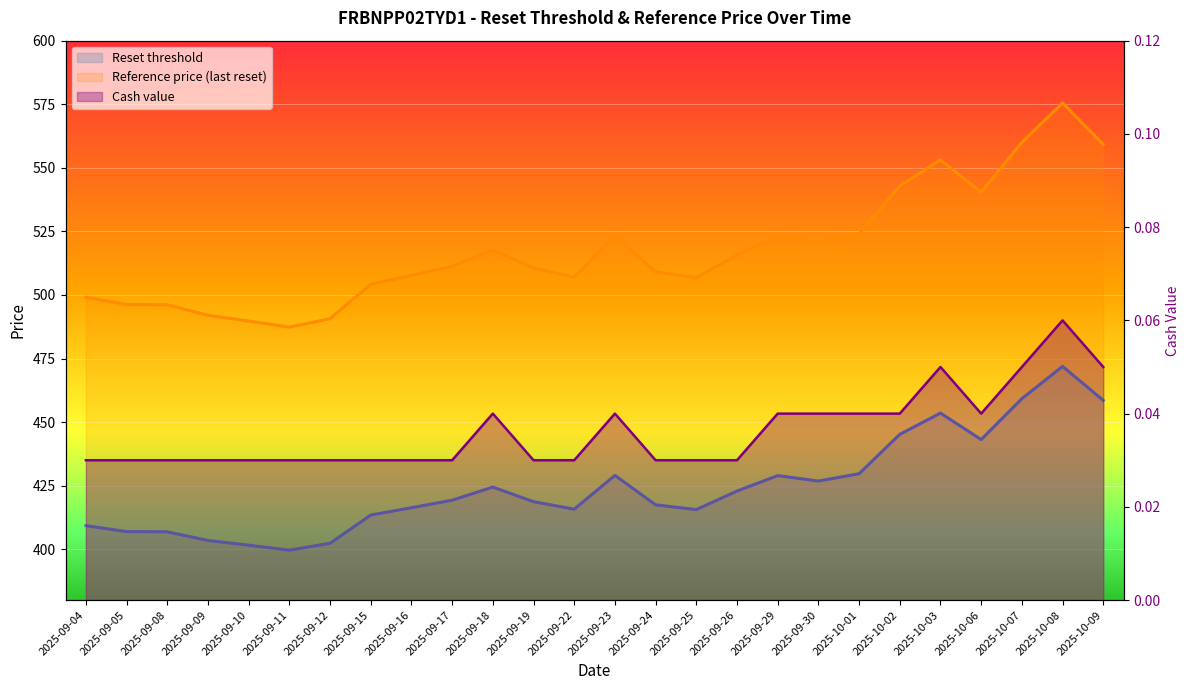

How many lines are shown in the chart?

3